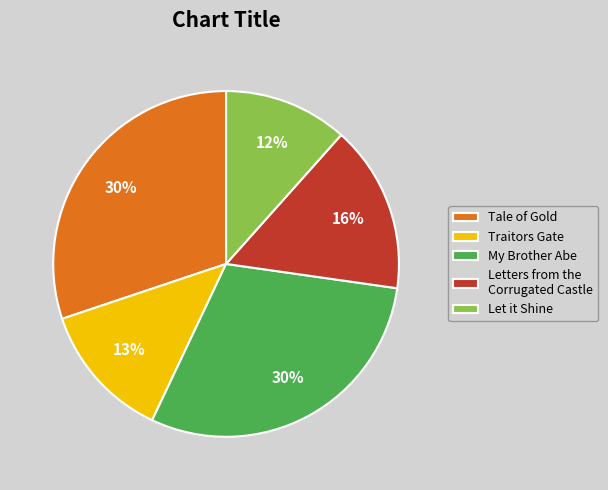

What is the smallest slice in the pie chart?

Let it Shine